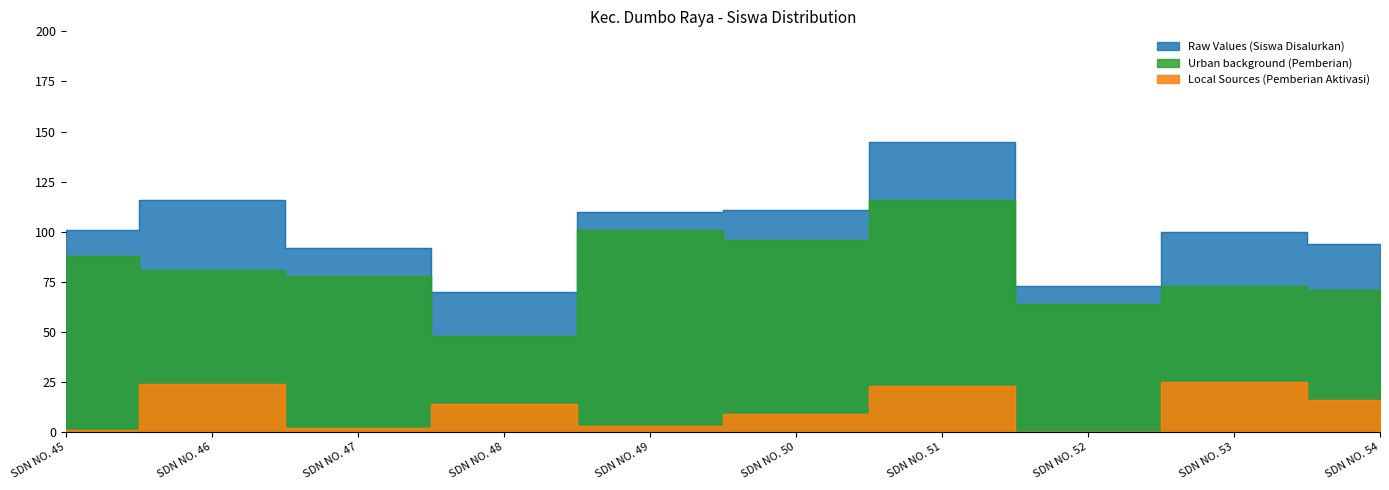

True or false: Raw Values (Siswa Disalurkan) and Local Sources (Pemberian Aktivasi) cross at least once.

False